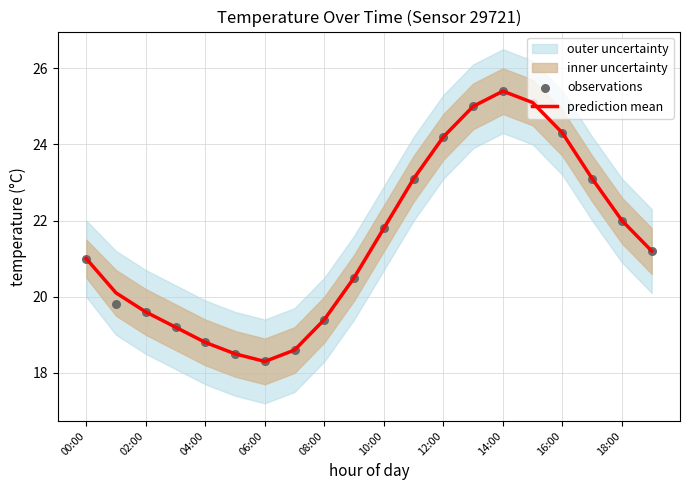

At how many categories does at least one series exceed 22?

7